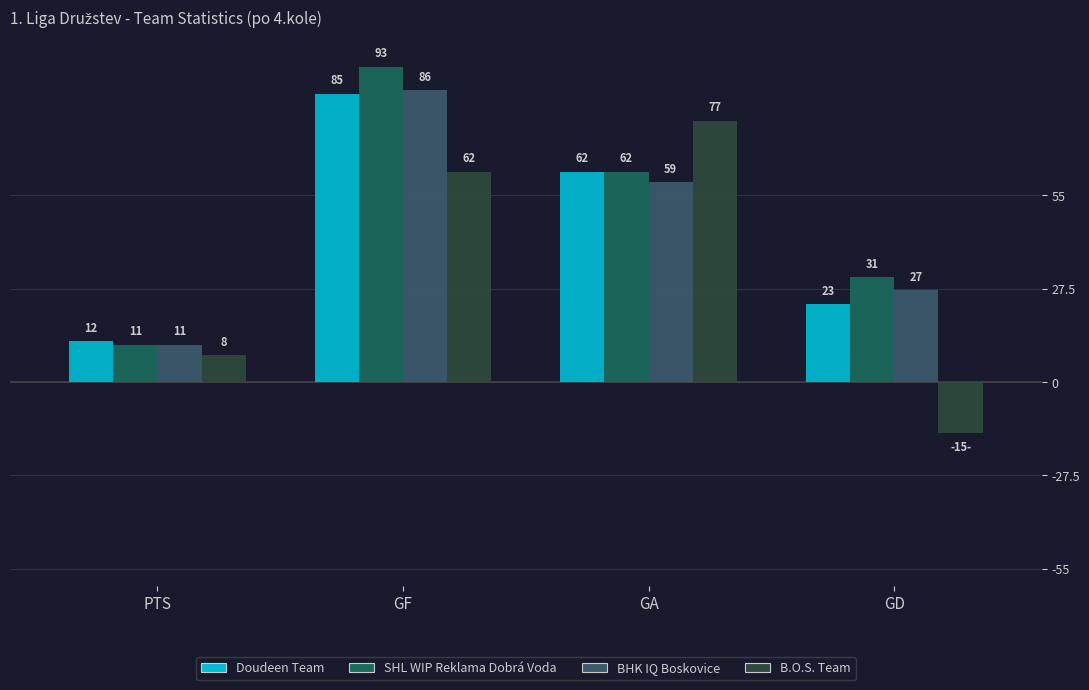

List the labels in order of B.O.S. Team value, smallest first.

GD, PTS, GF, GA